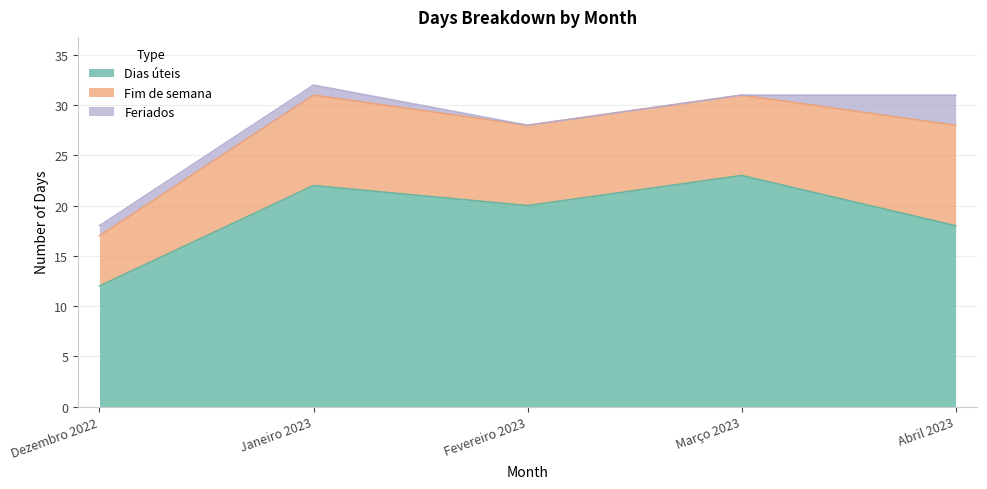

Which series has the largest total across all categories?

Dias úteis